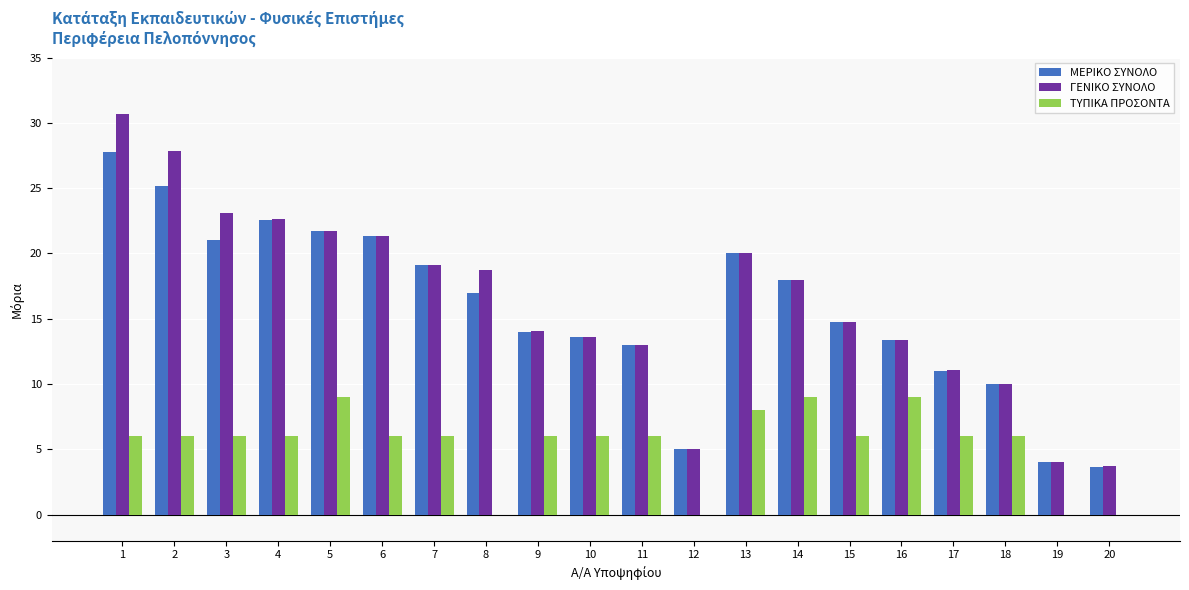

What is the sum of the ΤΥΠΙΚΑ ΠΡΟΣΟΝΤΑ values at 14 and 5?

18.0